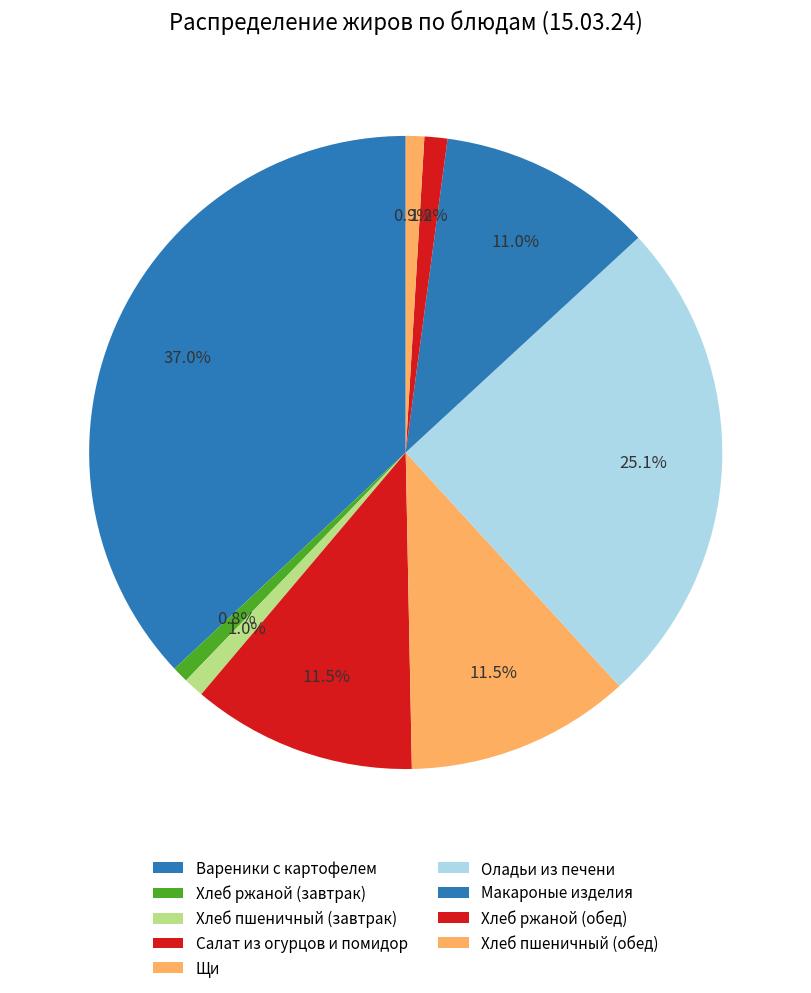

How many slices are in this pie chart?

9